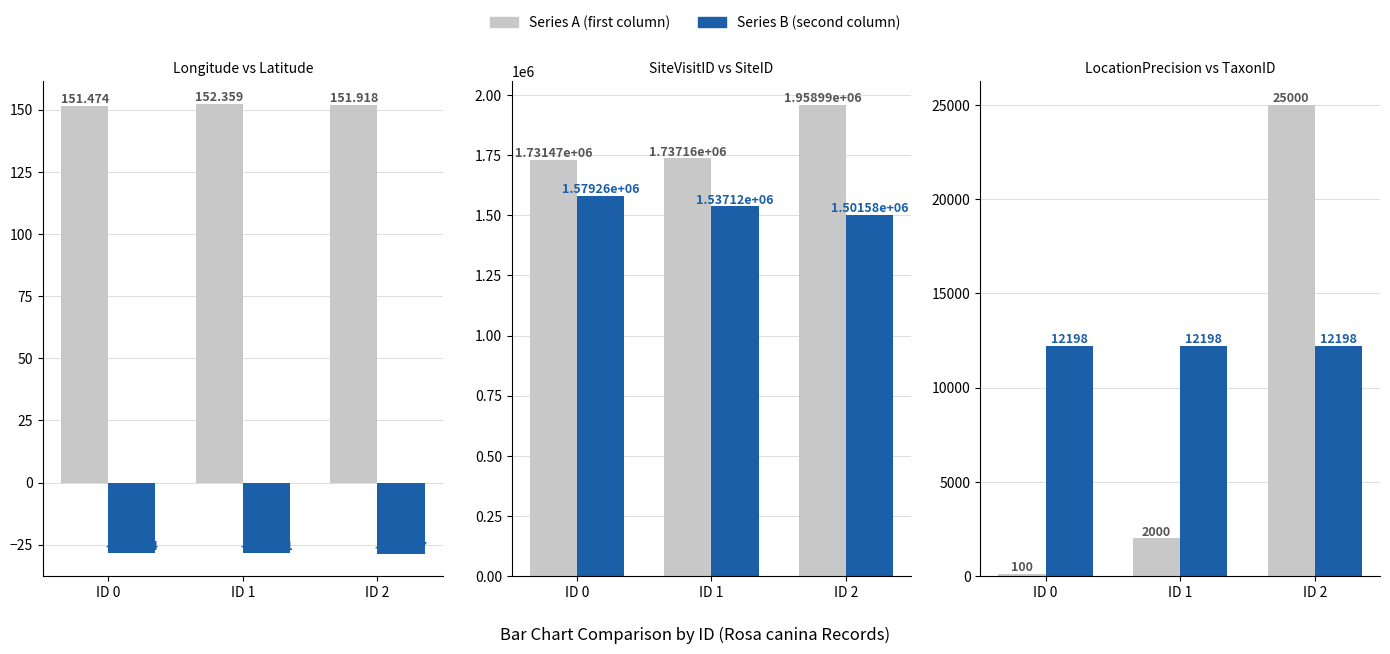

Which series has the widest spread of values?

SiteVisitID